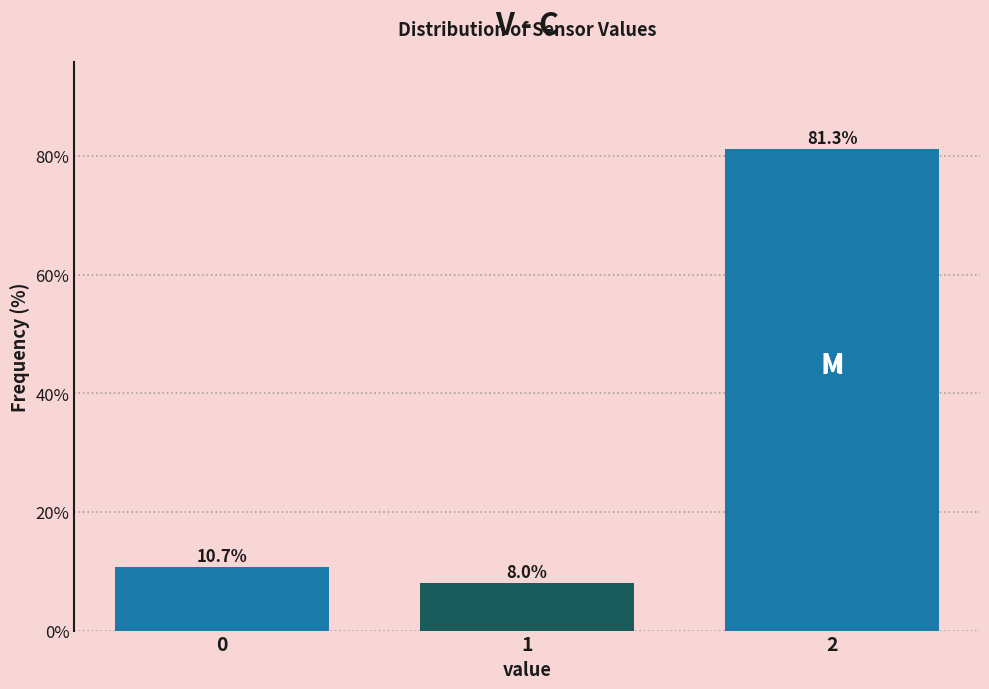

Reading right to left, extract all data points from this chart.

2=81.3	1=8.0	0=10.7